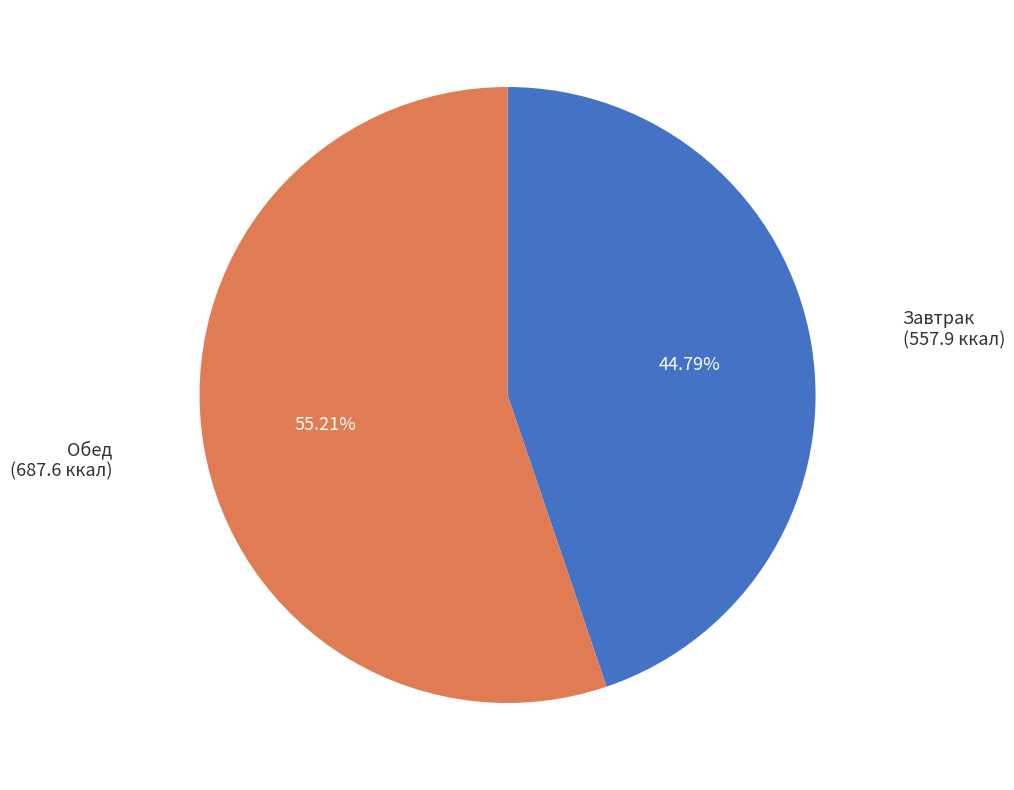

Count the number of slices in the pie.

2